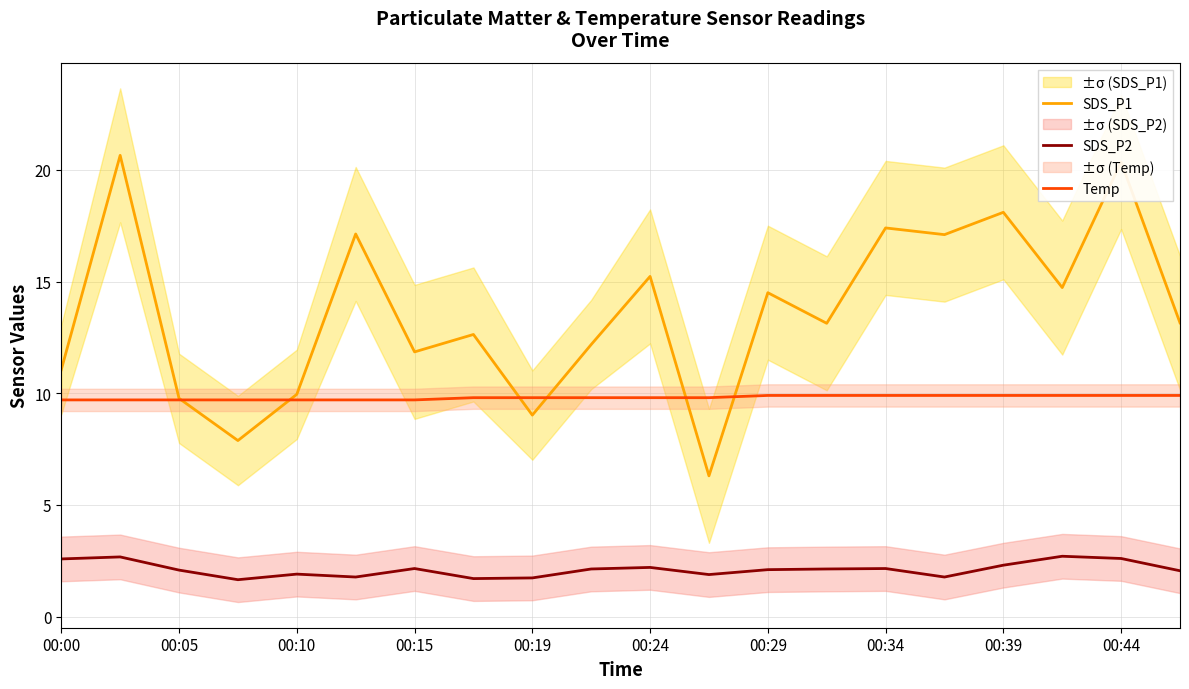

True or false: SDS_P1 and SDS_P2 intersect in this chart.

False